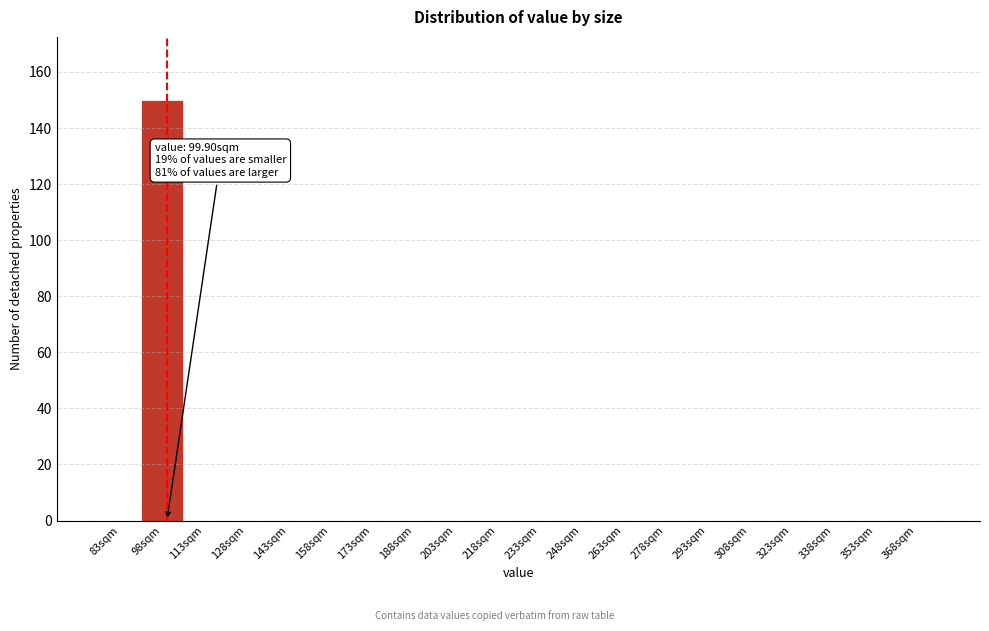

Reading left to right, extract all data points from this chart.

83sqm=0	98sqm=150	113sqm=0	128sqm=0	143sqm=0	158sqm=0	173sqm=0	188sqm=0	203sqm=0	218sqm=0	233sqm=0	248sqm=0	263sqm=0	278sqm=0	293sqm=0	308sqm=0	323sqm=0	338sqm=0	353sqm=0	368sqm=0